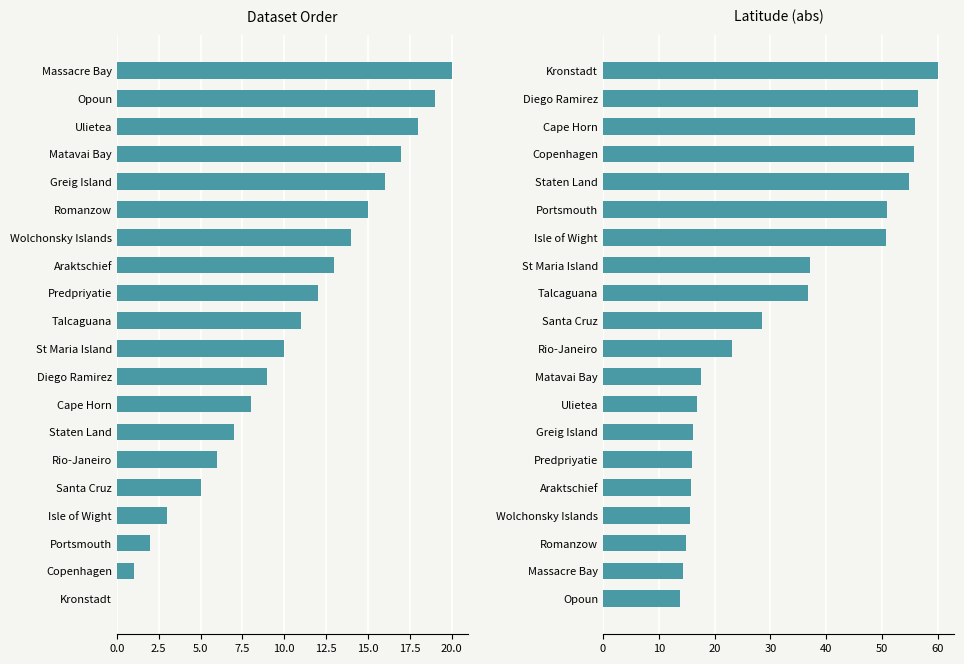

What is the sum of all Latitude (abs) values?

650.7